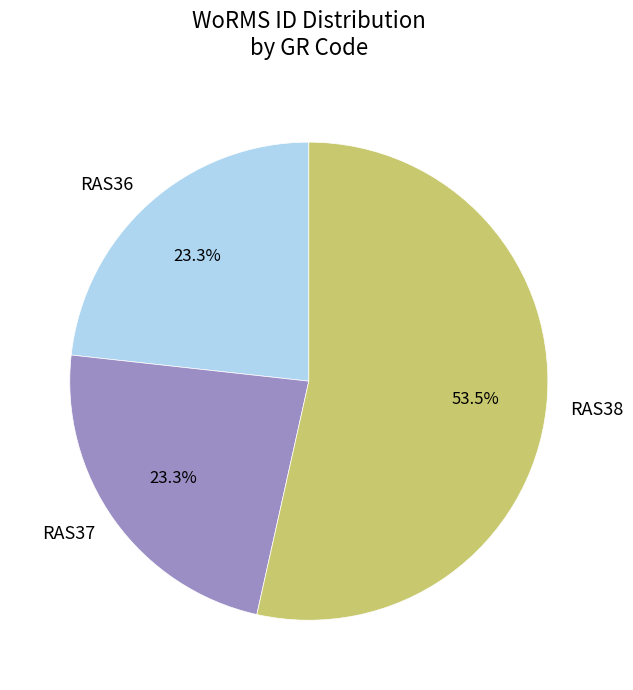

How many slices are in this pie chart?

3